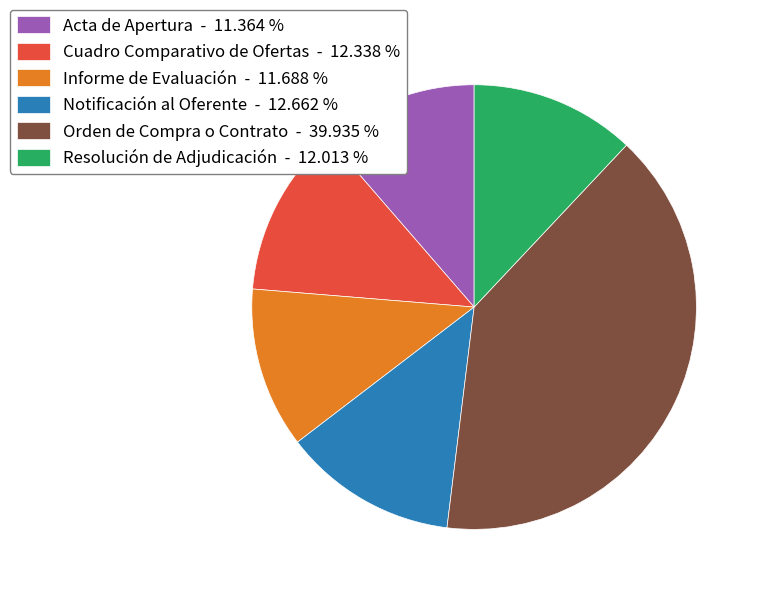

How many slices are in this pie chart?

6